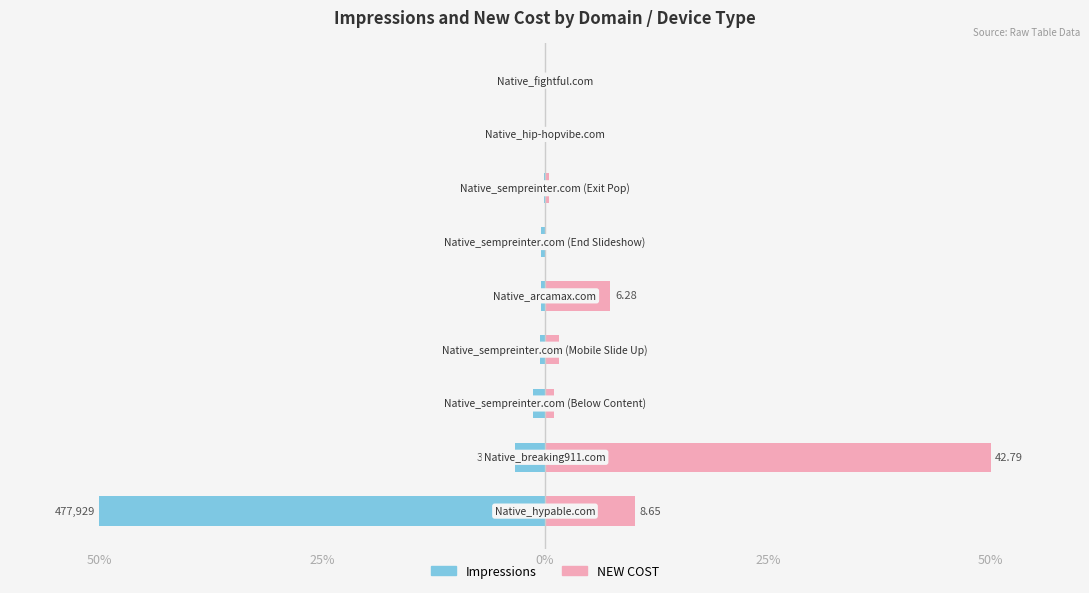

What is the total value across all series at 6?

0.4